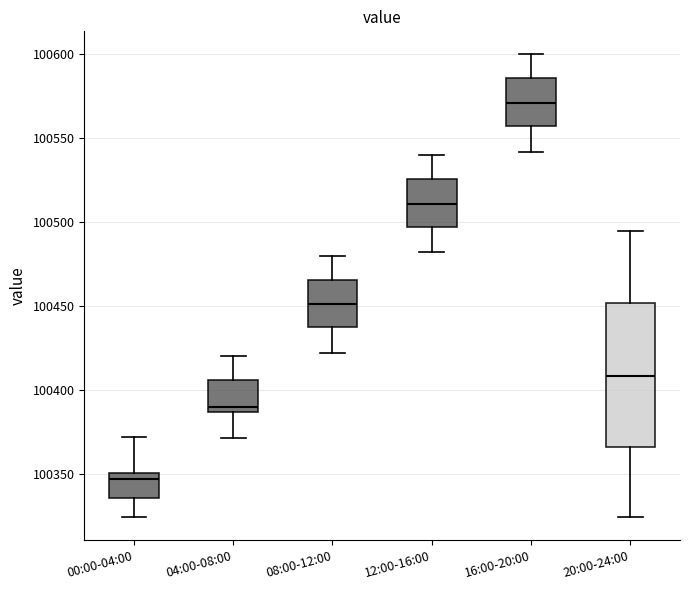

Where is the lower edge of the box for 16:00-20:00 on the y-axis? The values are not printed on the chart, so give them approximately, as read against the axis.

100555